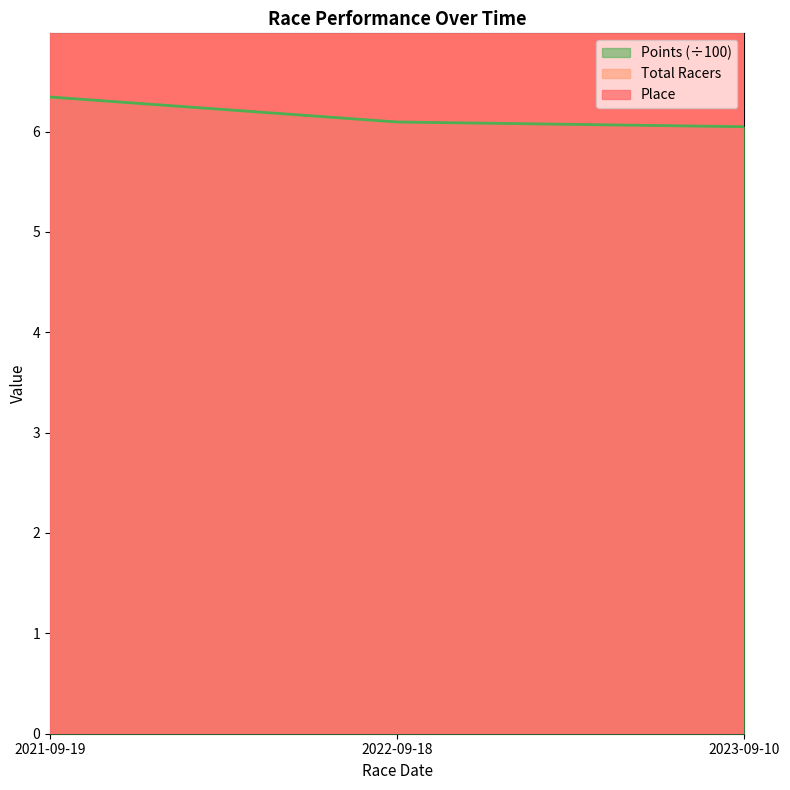

What is the label of the 3rd point from the left?

2023-09-10